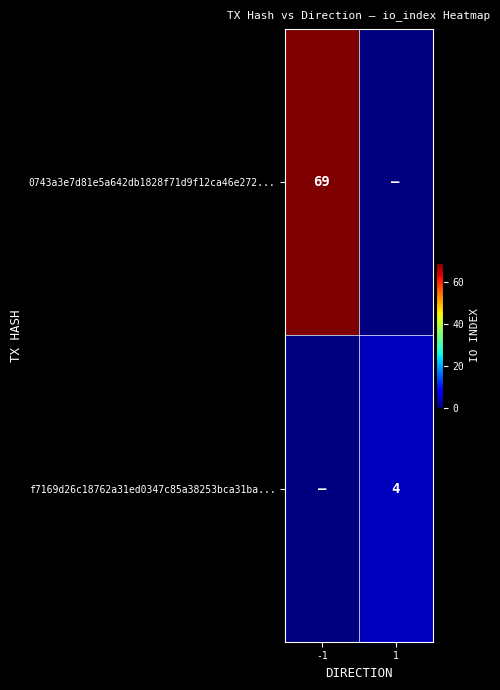

Is it true that f7169d26c18762a31ed0347c85a38253bca31ba... equals 4 at 1?

True